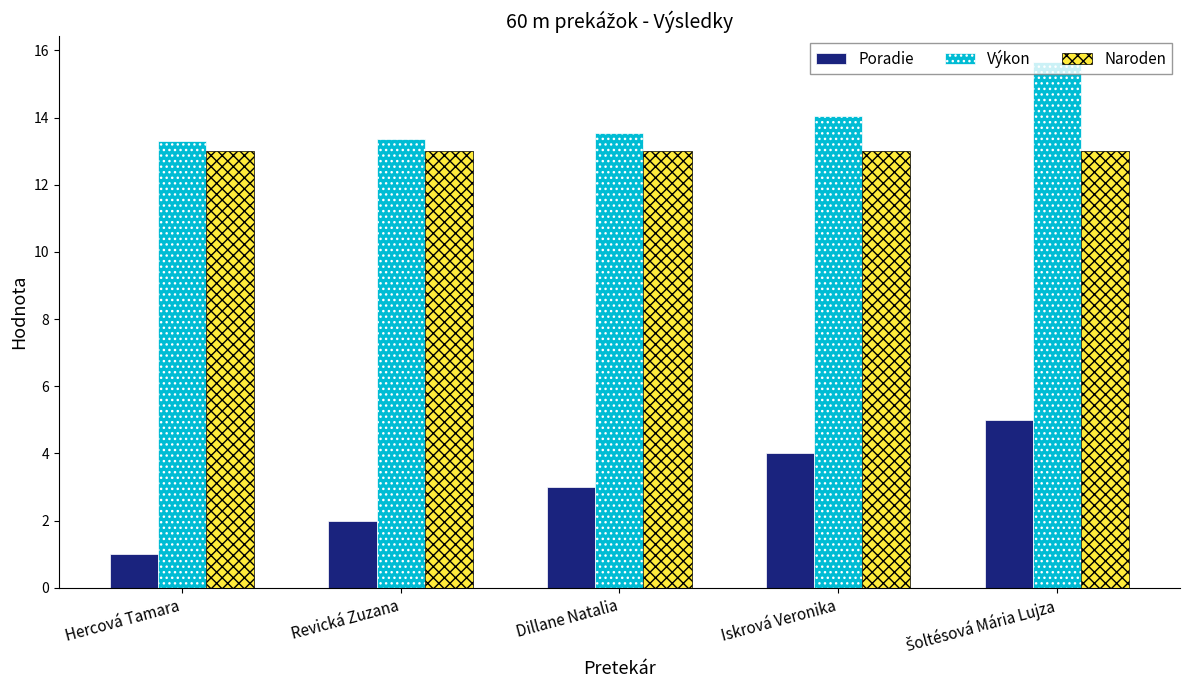

Does the chart contain any negative values?

No